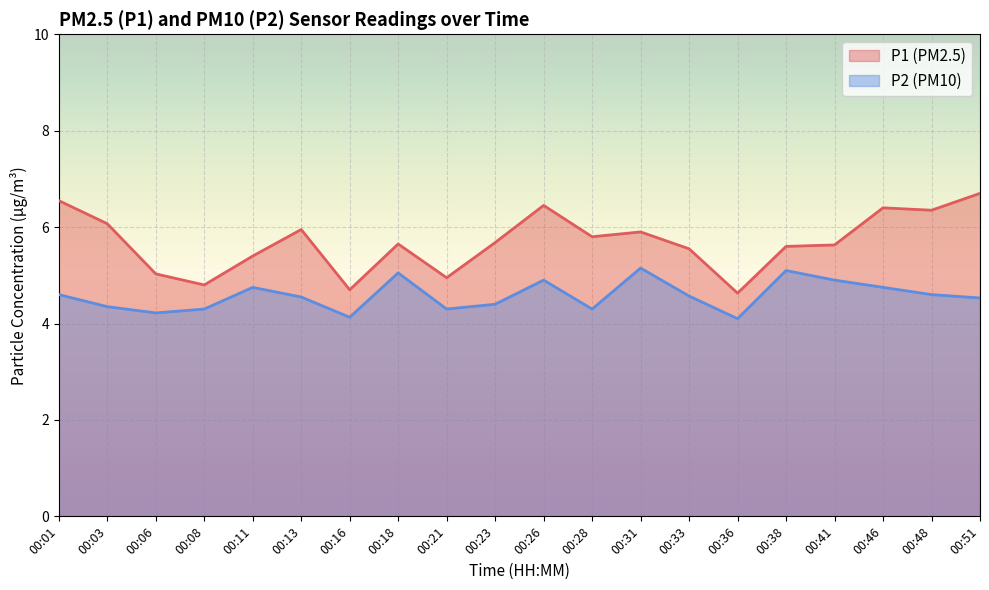

True or false: P1 and P2 cross at least once.

False